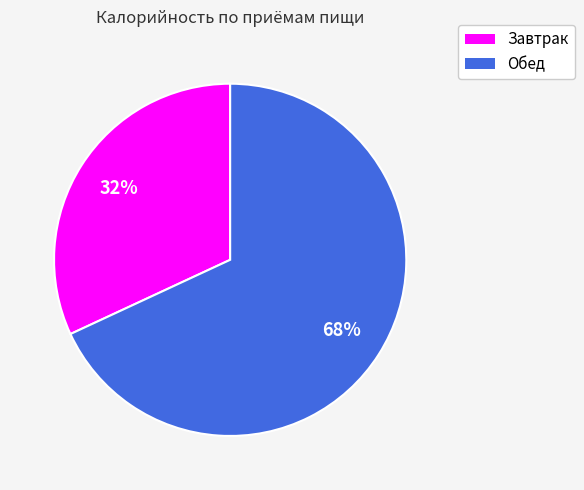

How many segments does this pie chart have?

2